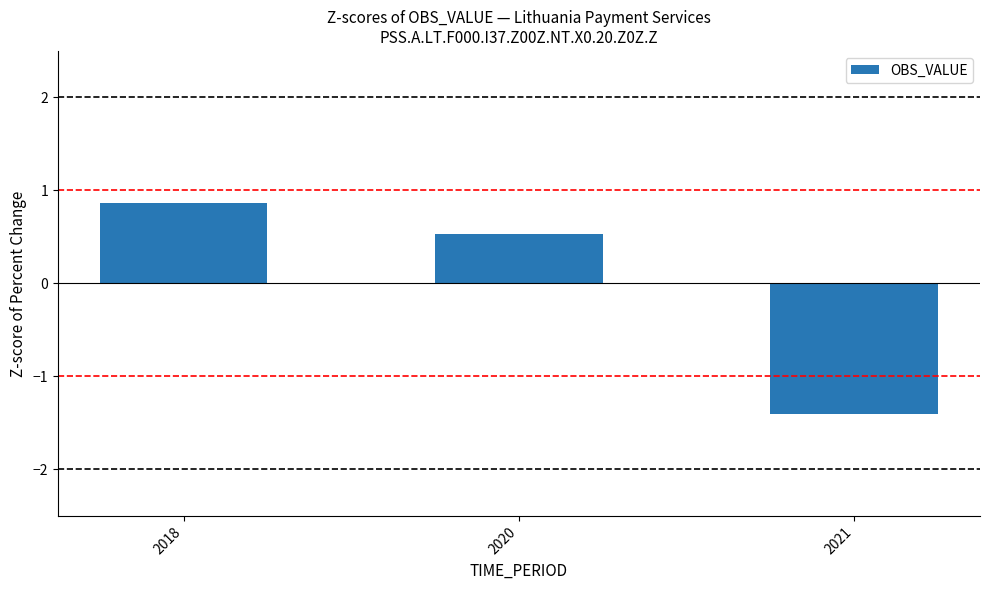

At which label does the data first exceed 0?

2018